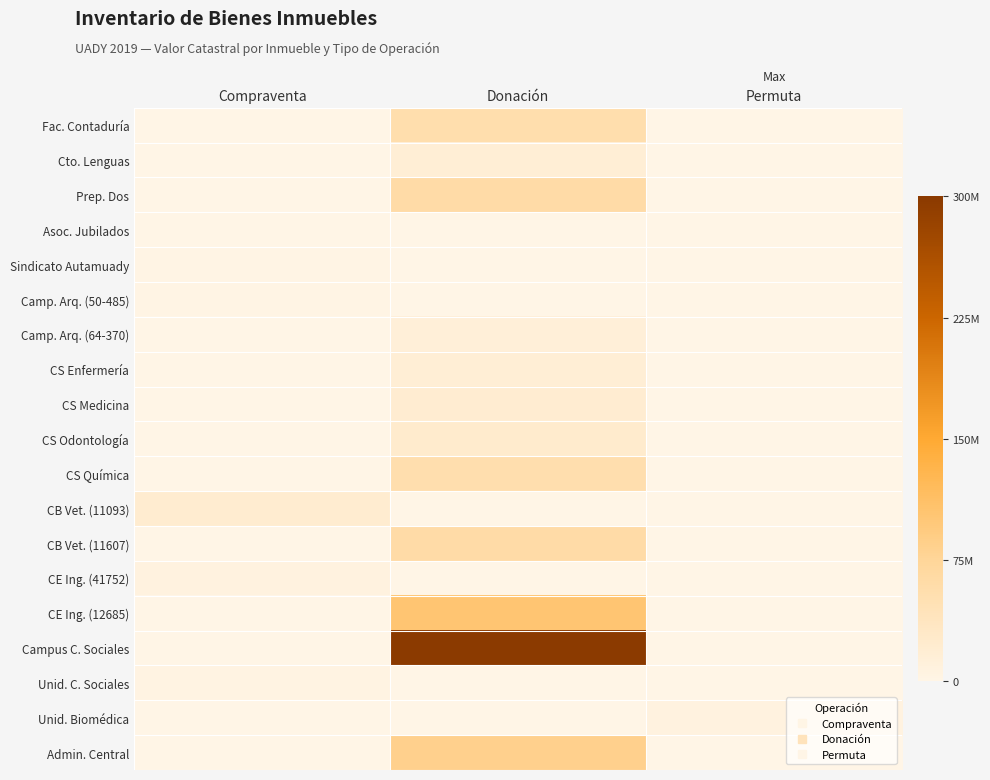

What is the total value across all series at Compraventa?

36719922.6